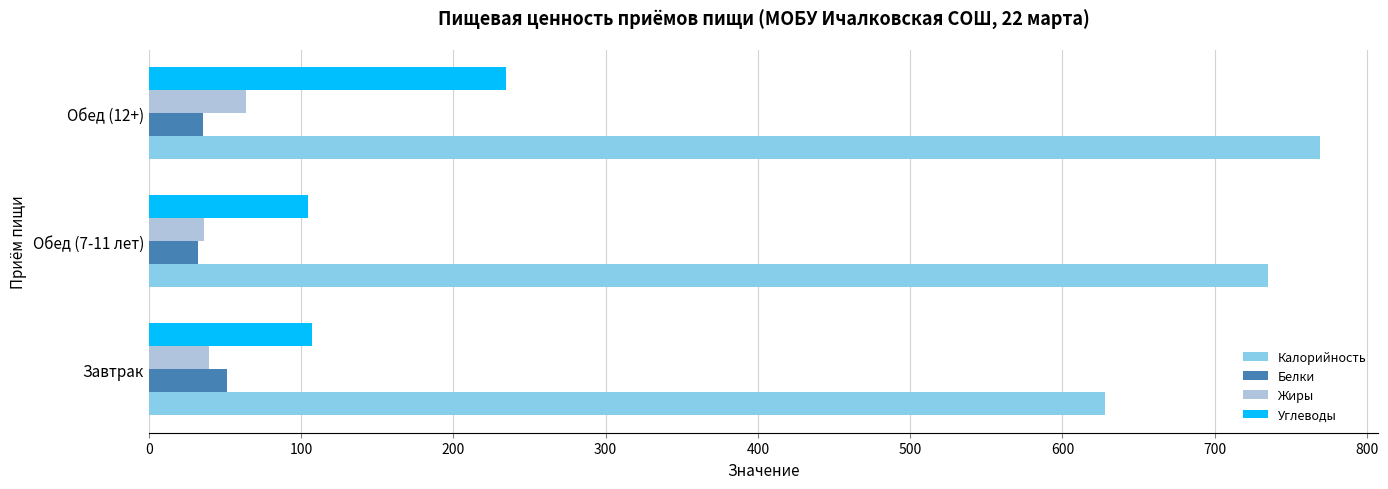

What is the maximum value for Калорийность?

768.9